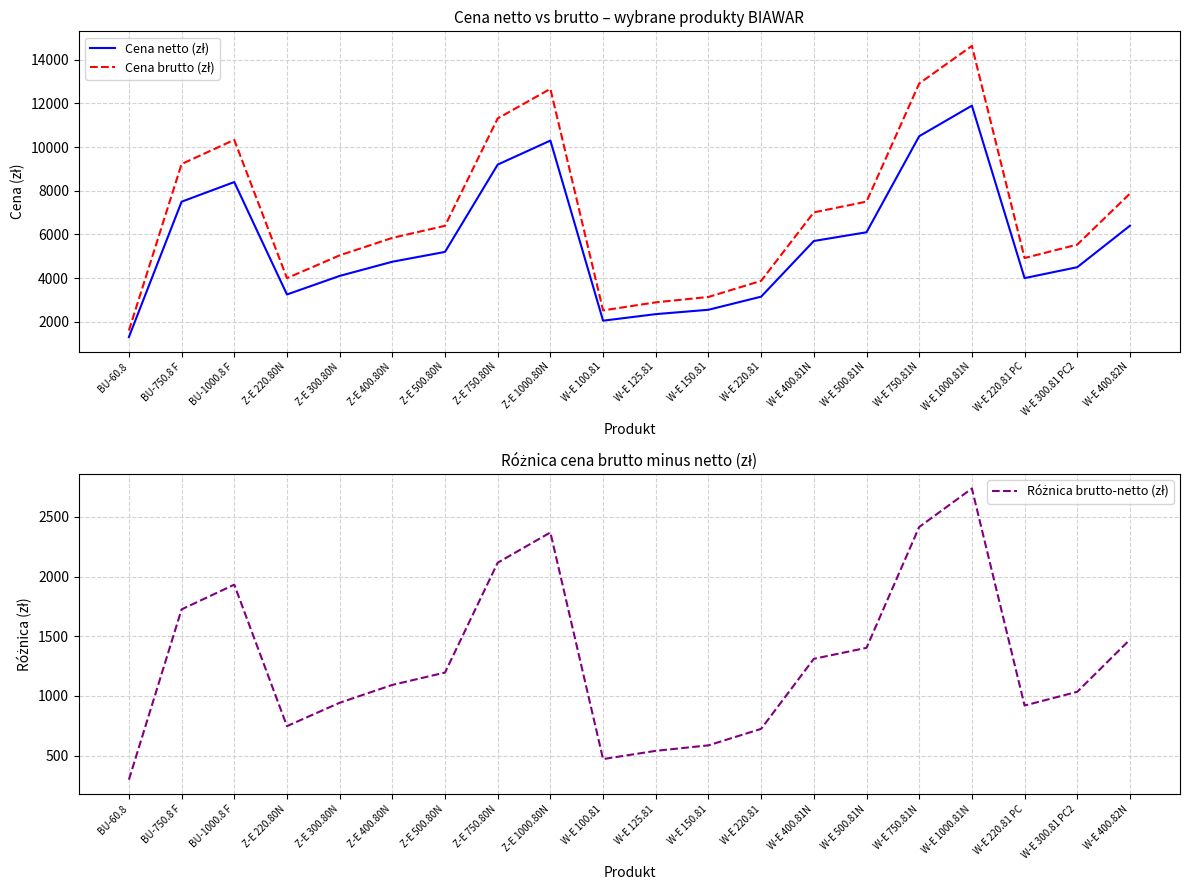

What is the label of the 15th point from the right?

Z-E 400.80N